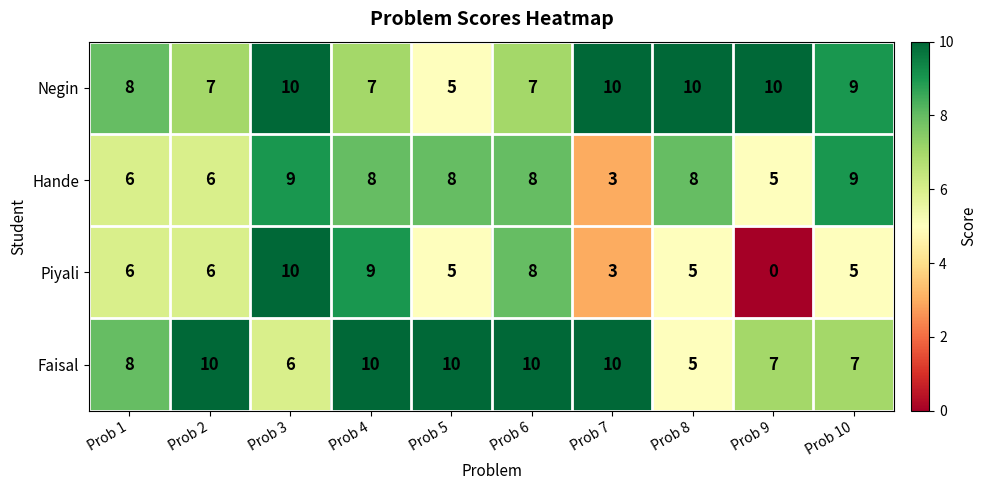

True or false: Piyali has a value of 5 at Prob 7.

False